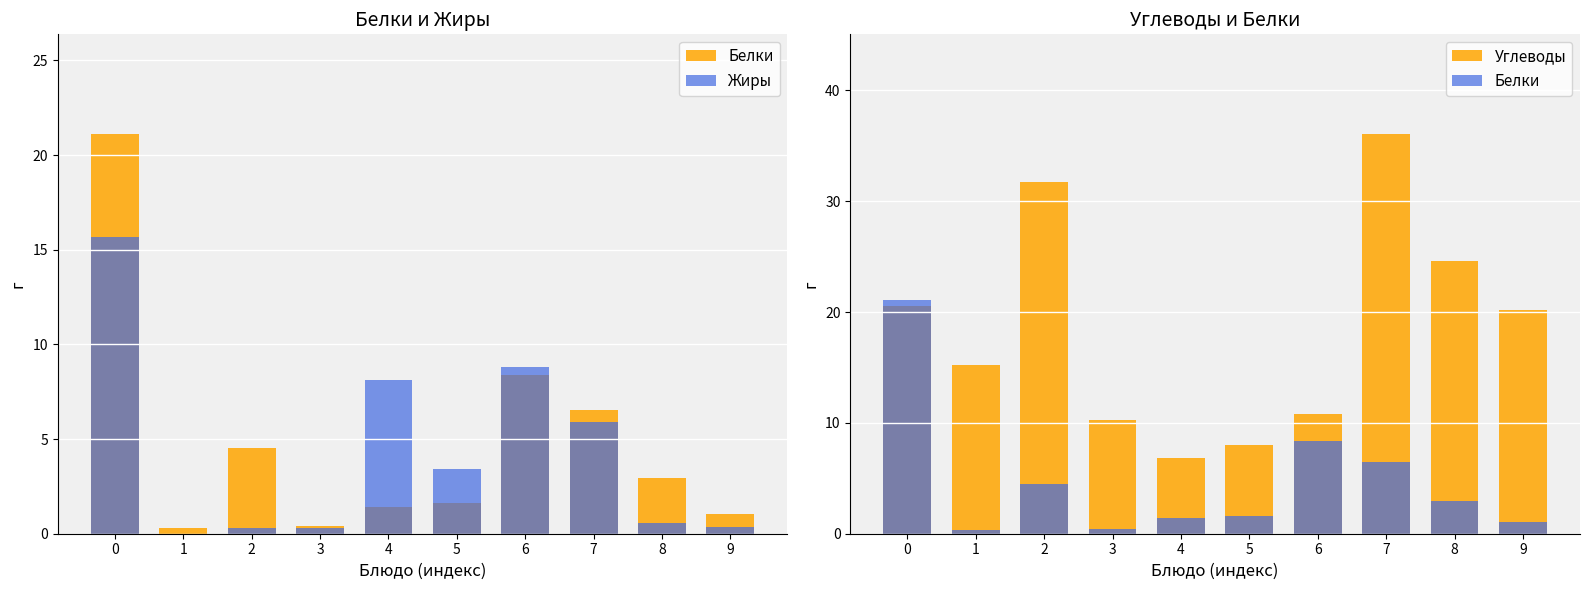

Is the value of Жиры at 9 greater than the value of Углеводы at 3?

No